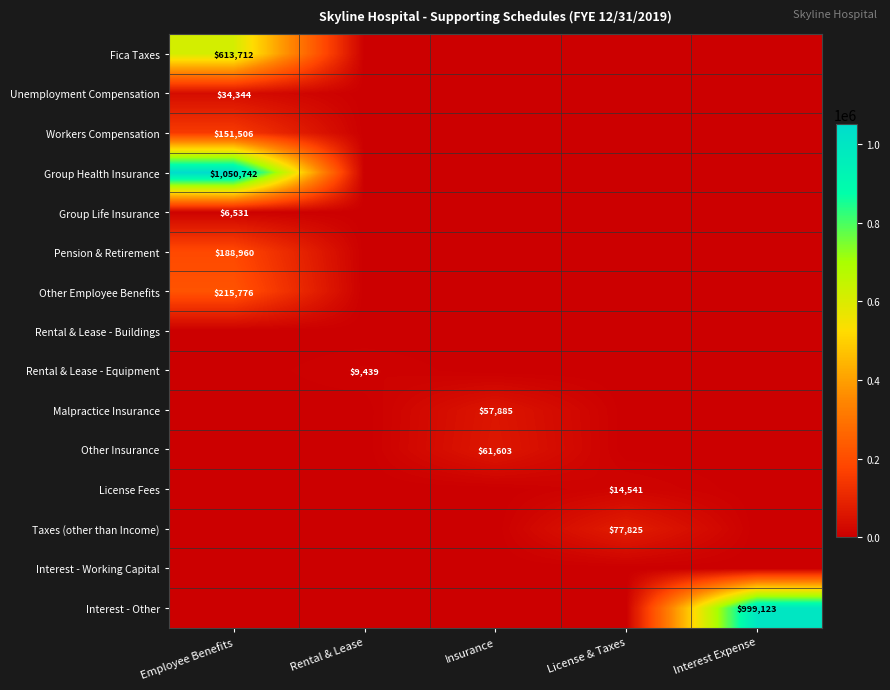

At which label does Fica Taxes reach its minimum?

Rental & Lease